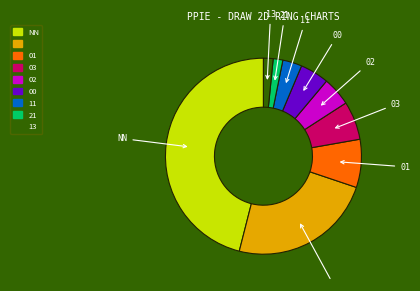

Is there a majority slice in this chart?

No